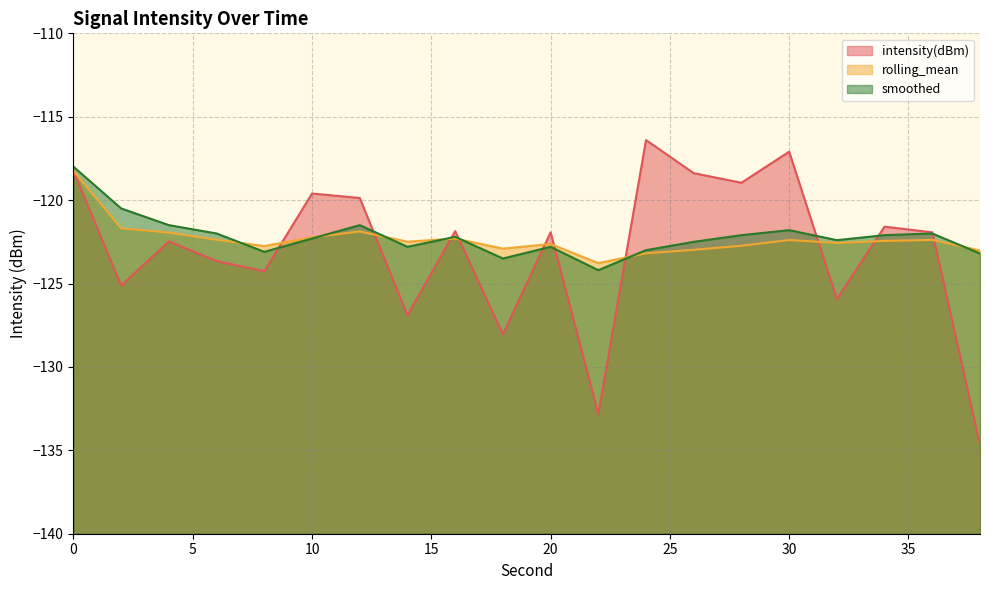

What is the minimum value shown in the chart?

-134.7